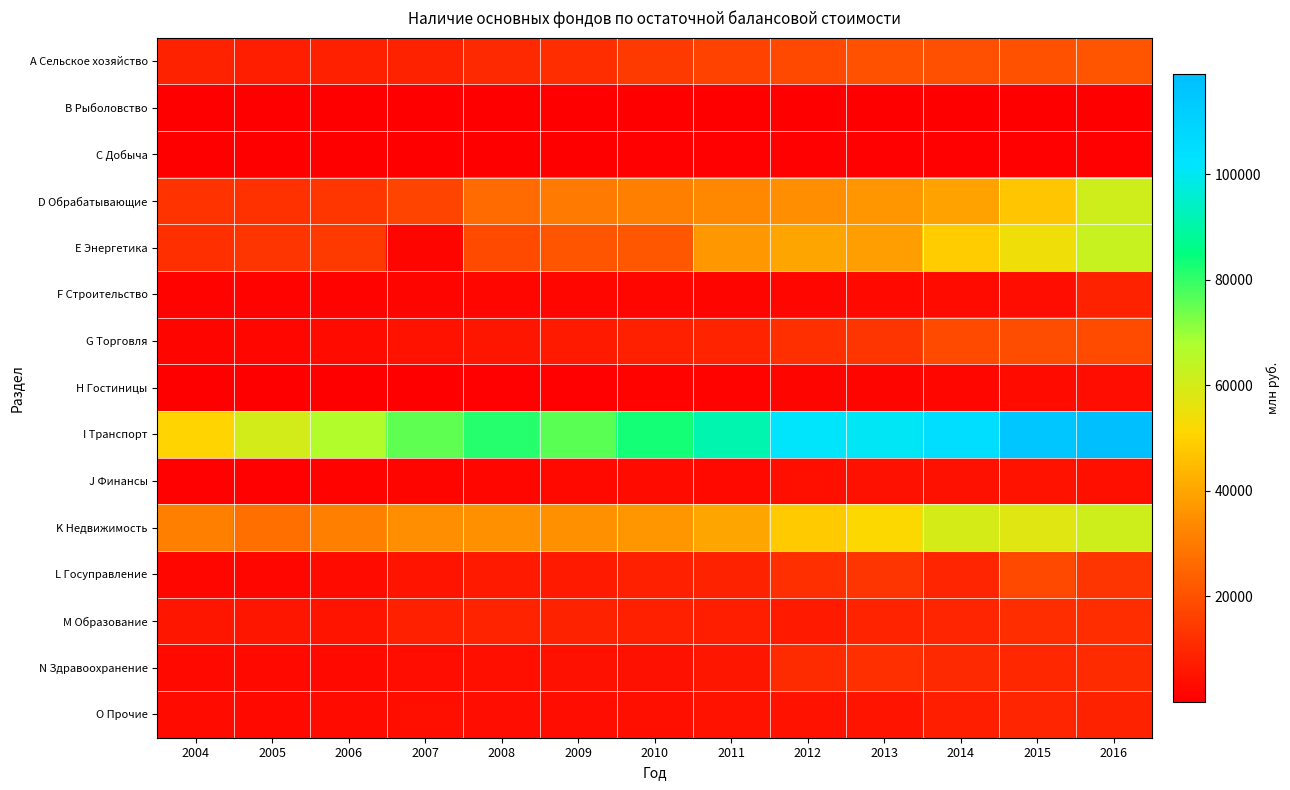

Reading left to right, transcribe all the data shown in this chart.

А Сельское хозяйство: 2004=8799	2005=7642	2006=8104	2007=8493	2008=10626	2009=11586	2010=14513	2011=16609	2012=18068	2013=20351	2014=19670	2015=20035	2016=21247
В Рыболовство: 2004=8	2005=8	2006=9	2007=16	2008=27	2009=25	2010=51	2011=58	2012=66	2013=74	2014=75	2015=78	2016=74
С Добыча: 2004=140	2005=140	2006=152	2007=160	2008=211	2009=264	2010=533	2011=768	2012=889	2013=874	2014=827	2015=735	2016=789
D Обрабатывающие: 2004=12616	2005=12267	2006=13498	2007=16986	2008=26387	2009=30029	2010=31582	2011=33089	2012=34425	2013=36739	2014=39227	2015=47132	2016=61210
Е Энергетика: 2004=11997	2005=13264	2006=14623	2007=1675	2008=18452	2009=21312	2010=21638	2011=36791	2012=39948	2013=38240	2014=48828	2015=54013	2016=62672
F Строительство: 2004=981	2005=1023	2006=1083	2007=1412	2008=1930	2009=1947	2010=2009	2011=1744	2012=2258	2013=2522	2014=3064	2015=3563	2016=8415
G Торговля: 2004=1586	2005=1928	2006=2982	2007=4806	2008=5906	2009=6847	2010=8137	2011=8860	2012=11820	2013=13072	2014=18394	2015=19085	2016=18752
Н Гостиницы: 2004=246	2005=281	2006=375	2007=418	2008=487	2009=478	2010=1010	2011=1359	2012=1491	2013=1717	2014=2126	2015=3164	2016=3499
I Транспорт: 2004=50387	2005=60388	2006=66841	2007=75557	2008=81082	2009=76058	2010=82844	2011=91152	2012=101702	2013=100767	2014=104732	2015=115385	2016=119036
J Финансы: 2004=605	2005=832	2006=1297	2007=1590	2008=1937	2009=2785	2010=3165	2011=2741	2012=4017	2013=4329	2014=4598	2015=4749	2016=3785
K Недвижимость: 2004=31527	2005=27257	2006=31587	2007=34855	2008=35252	2009=35082	2010=36310	2011=39866	2012=48240	2013=51564	2014=59978	2015=57621	2016=60958
L Госуправление: 2004=2154	2005=2291	2006=3236	2007=5330	2008=6815	2009=6835	2010=7920	2011=8725	2012=12071	2013=13319	2014=9462	2015=17906	2016=13489
M Образование: 2004=5595	2005=5684	2006=5559	2007=8216	2008=9066	2009=8634	2010=8045	2011=7471	2012=6865	2013=9089	2014=9512	2015=11244	2016=11416
N Здравоохранение: 2004=2402	2005=2464	2006=2646	2007=3590	2008=3910	2009=4373	2010=4649	2011=5873	2012=10871	2013=11705	2014=10295	2015=10189	2016=10888
O Прочие: 2004=2975	2005=2789	2006=2808	2007=3857	2008=3709	2009=3628	2010=4044	2011=4733	2012=4985	2013=5405	2014=7587	2015=9578	2016=8523